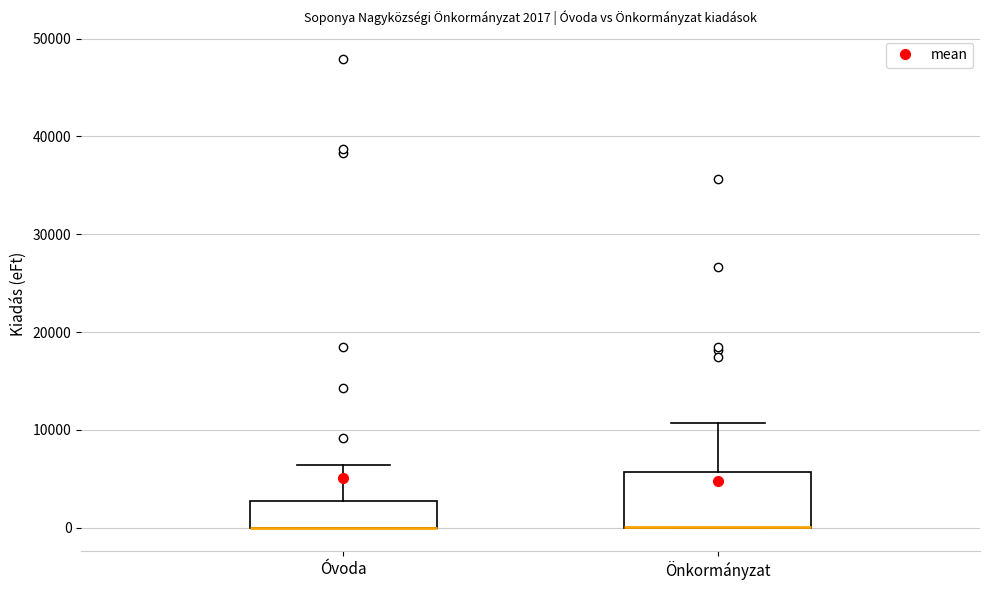

Comparing the boxes themselves (not the whiskers), which one is the tallest?

Önkormányzat